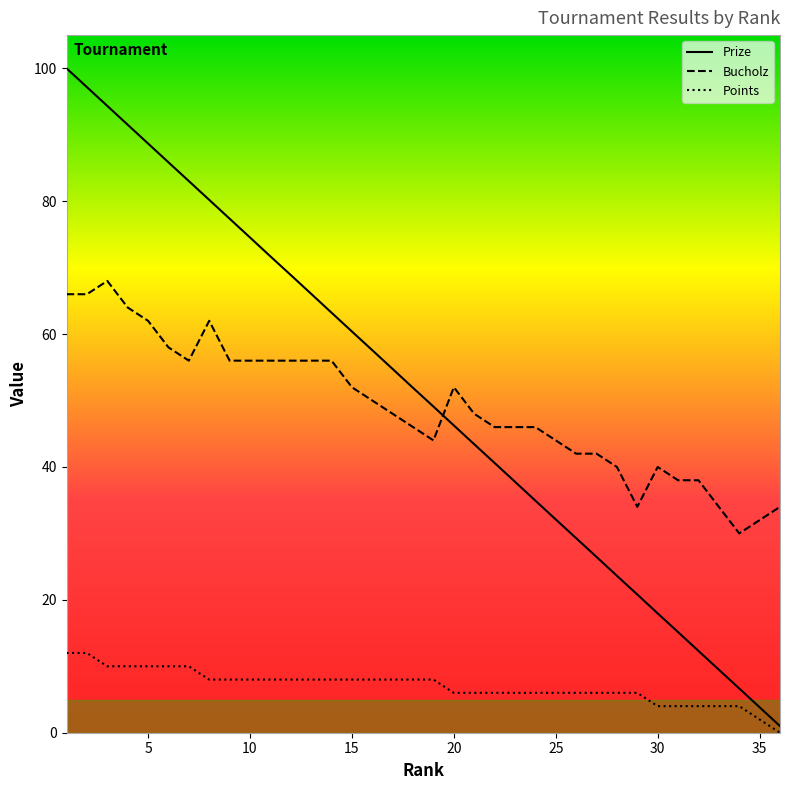

True or false: Points and Bucholz cross at least once.

False